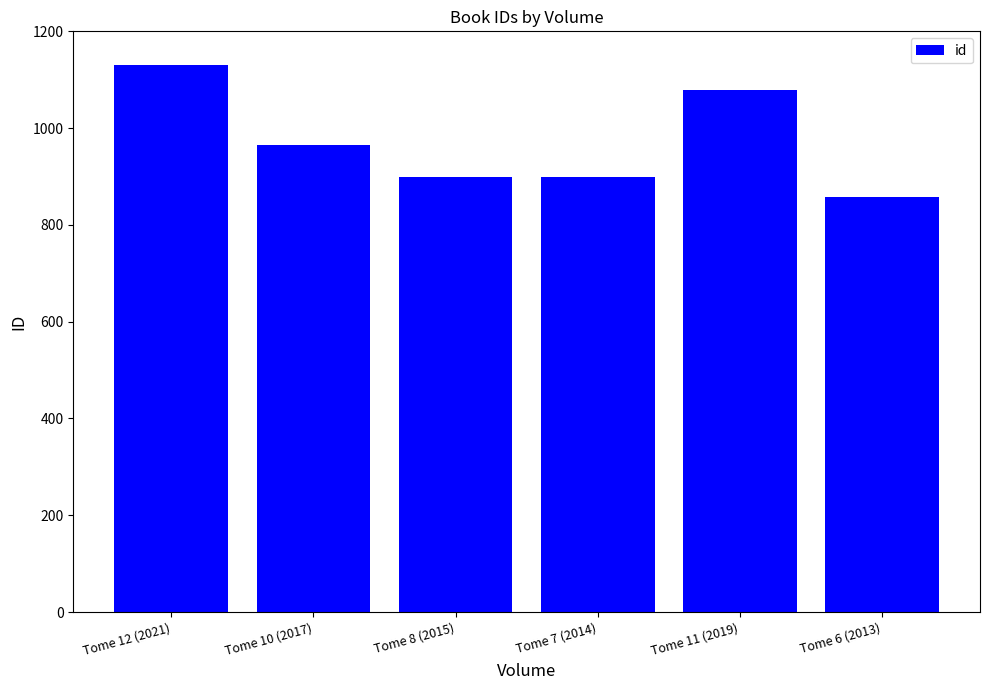

What is the change in value from Tome 7 (2014) to Tome 11 (2019)?

+181